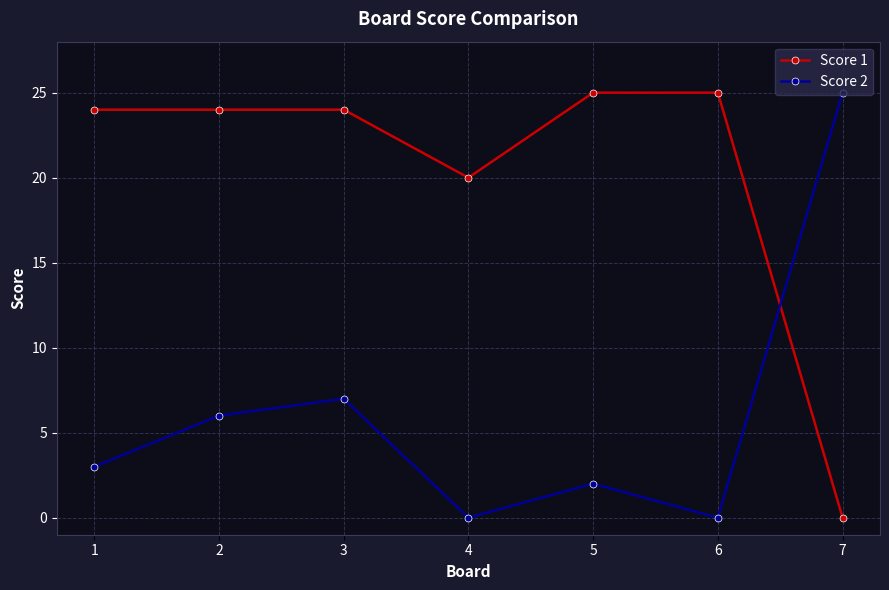

What is the average value of the Score 2 series?

6